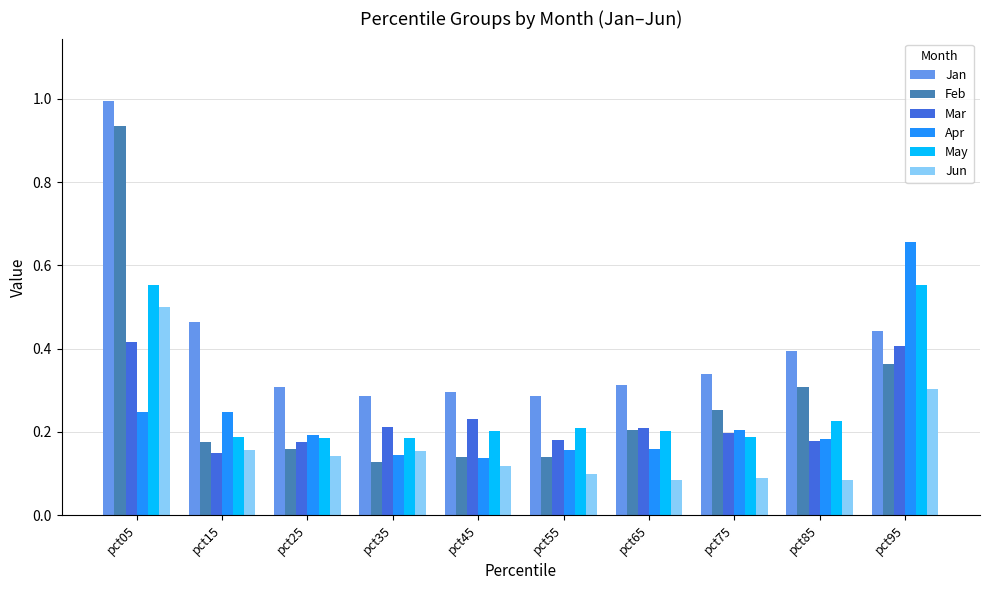

The value of Apr at pct85 is 0.2. True or false?

True